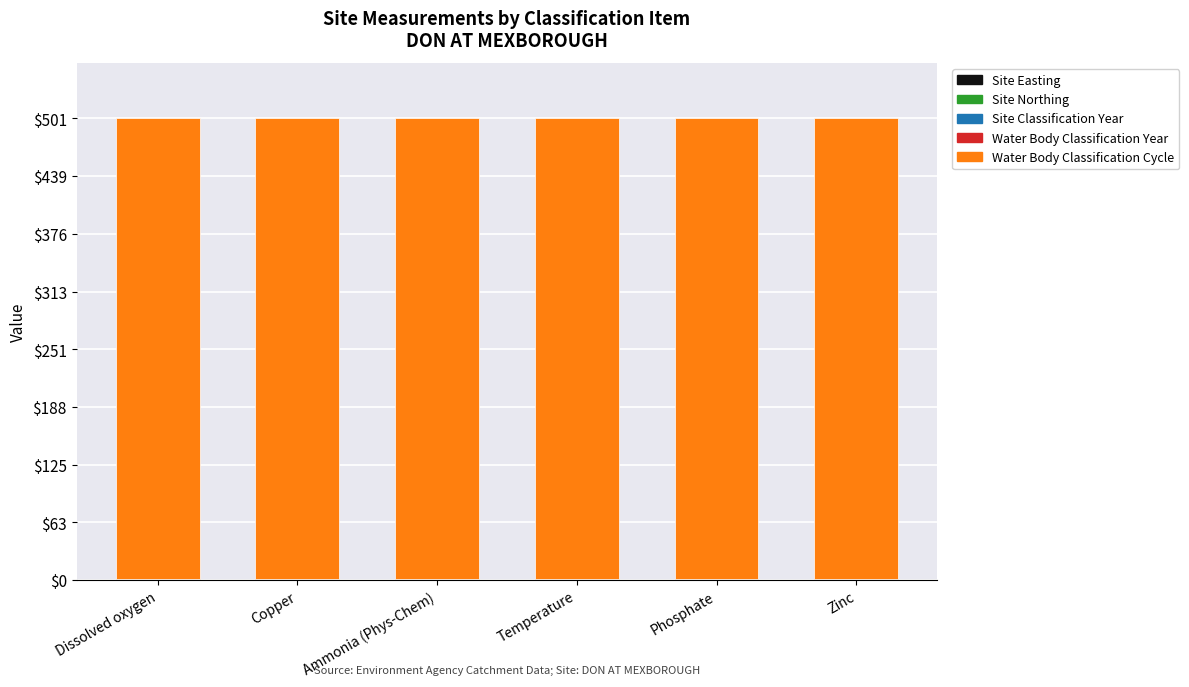

True or false: Water Body Classification Year has a value of 0.8 at Copper.

False